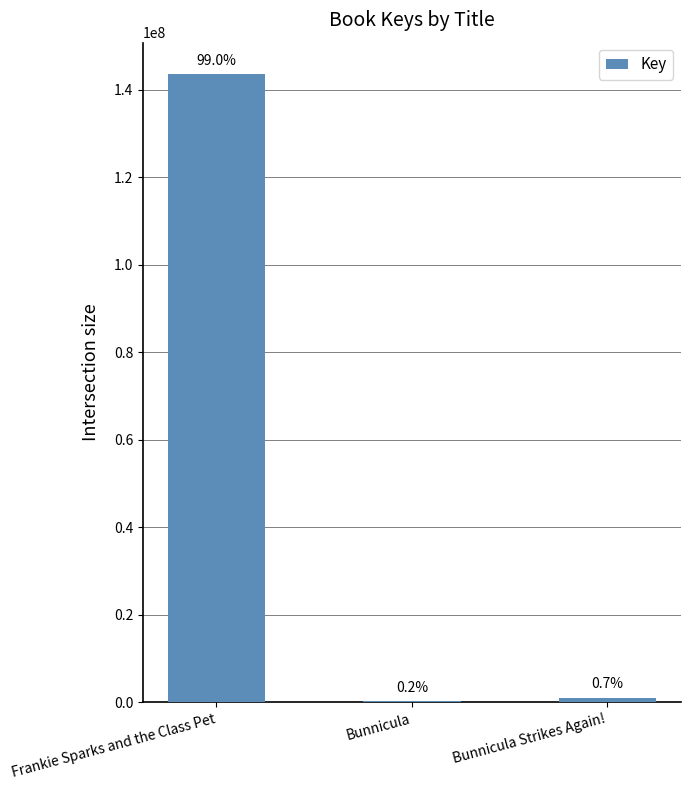

What value does the data have at Bunnicula Strikes Again!?

1078072